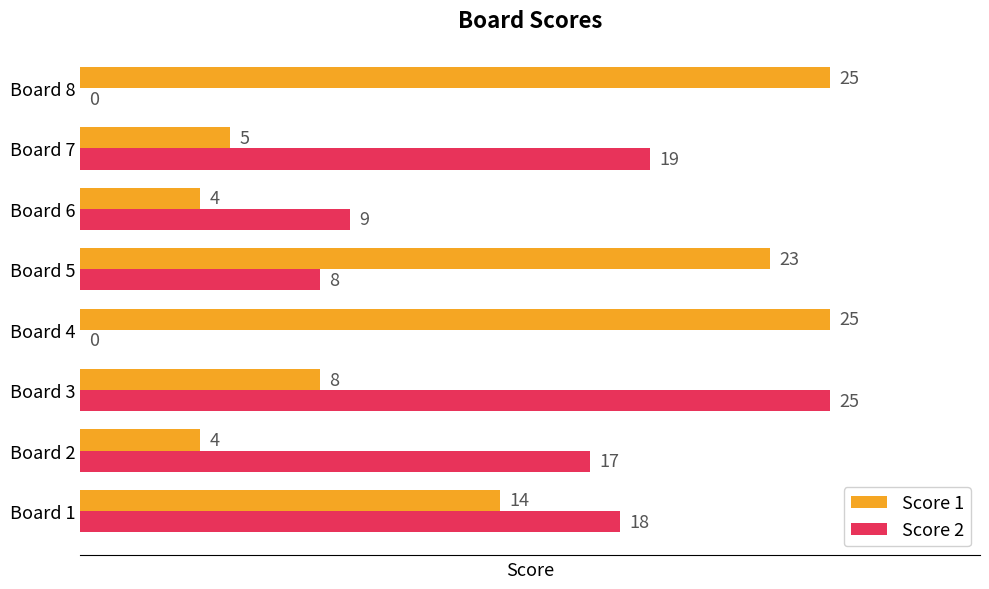

What is the greatest value displayed?

25